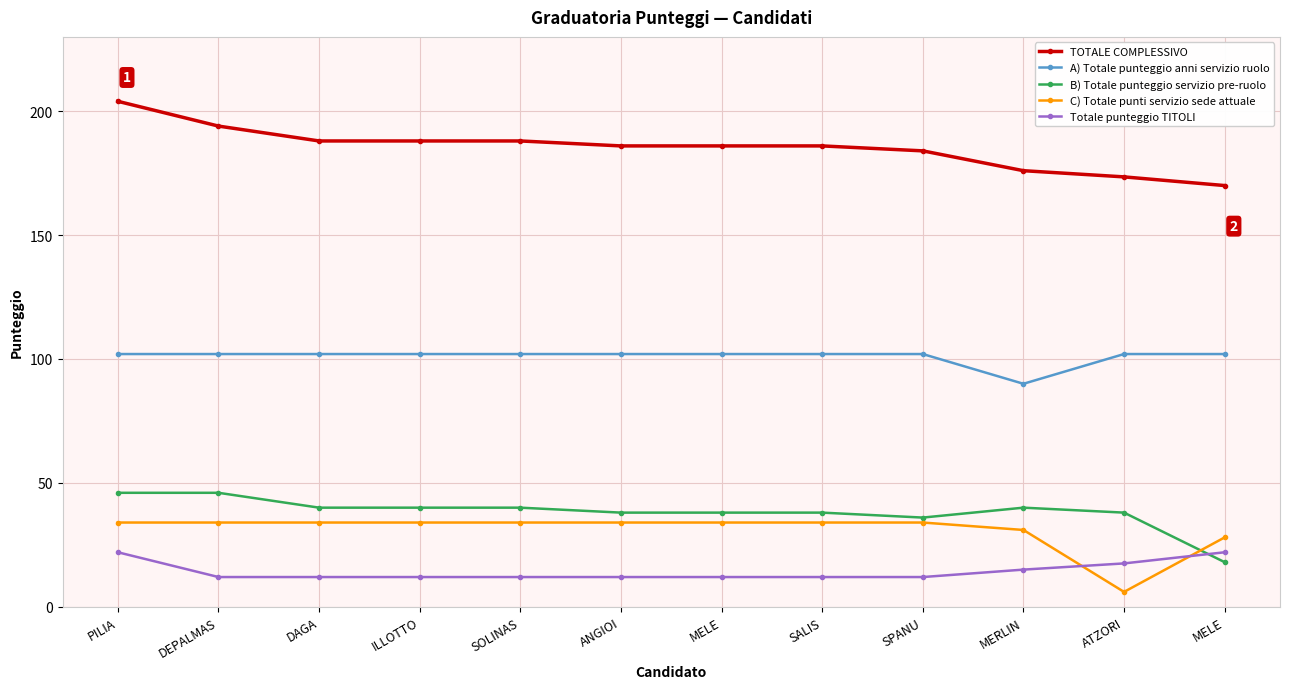

Count the number of categories in the chart.

12